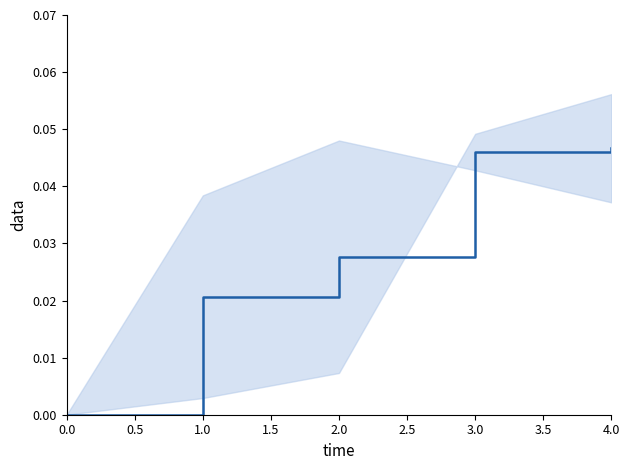

Count the values in the range 0 to 1.

5